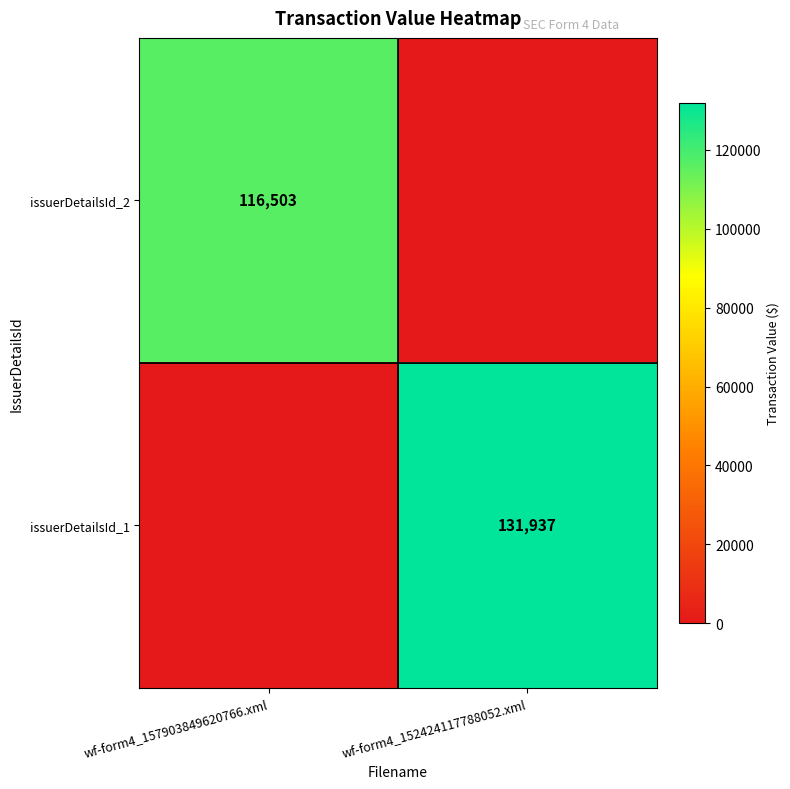

Is it true that issuerDetailsId_2 equals 39643 at wf-form4_157903849620766.xml?

False